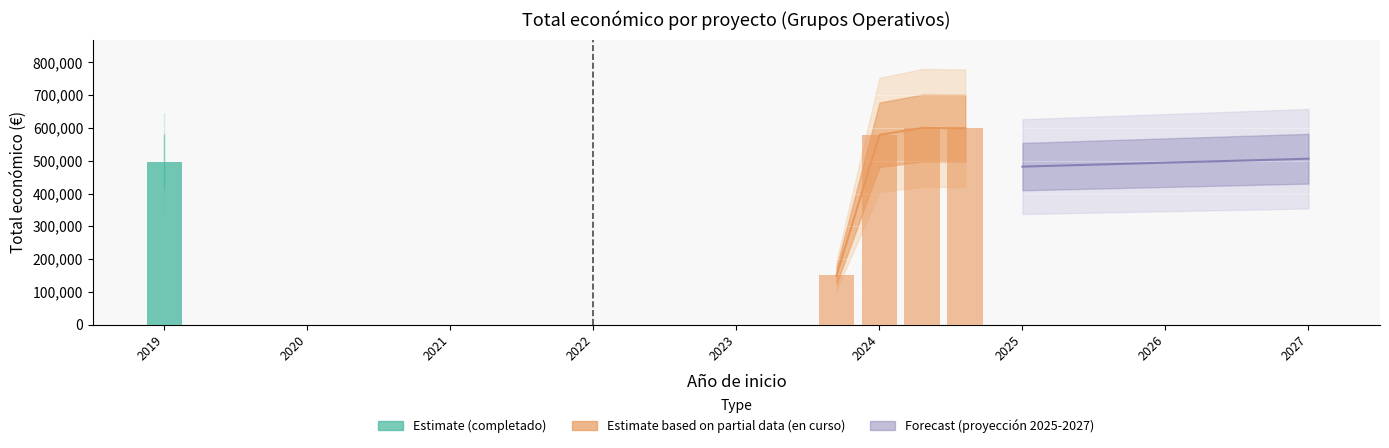

What is the greatest value displayed?

599992